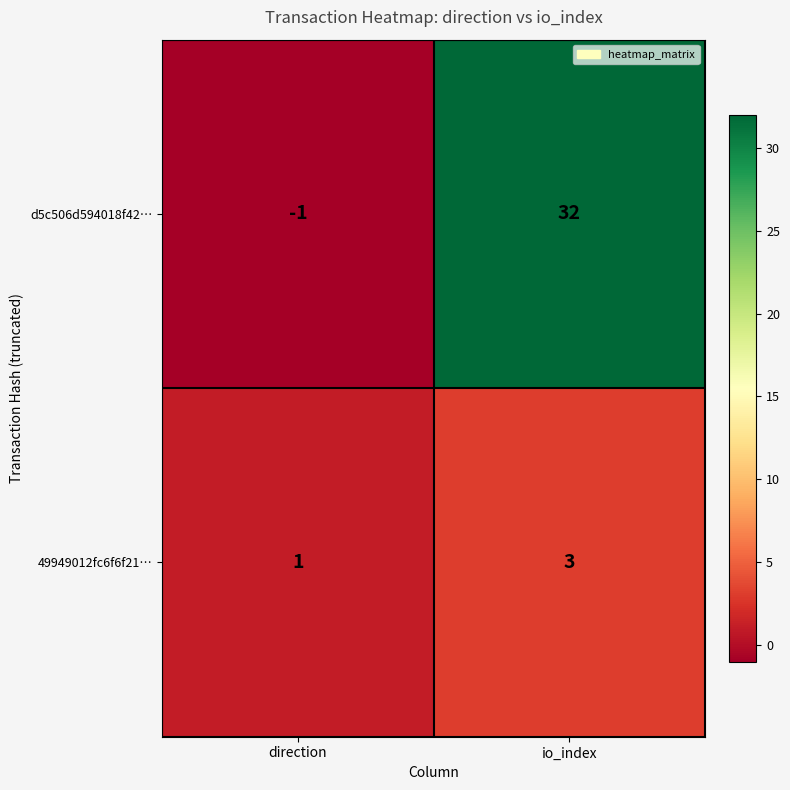

What is the sum of all 49949012fc6f6f21… values?

4